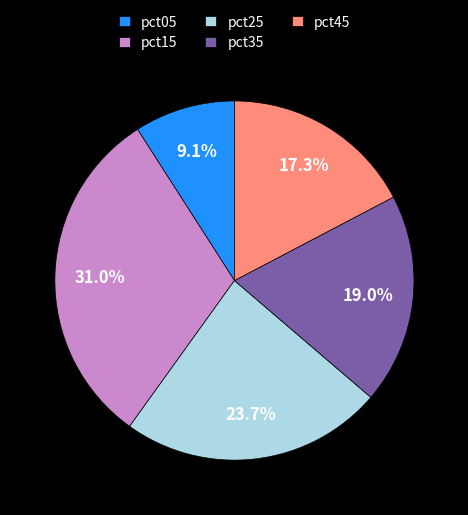

Is there any slice that represents more than half of the pie?

No